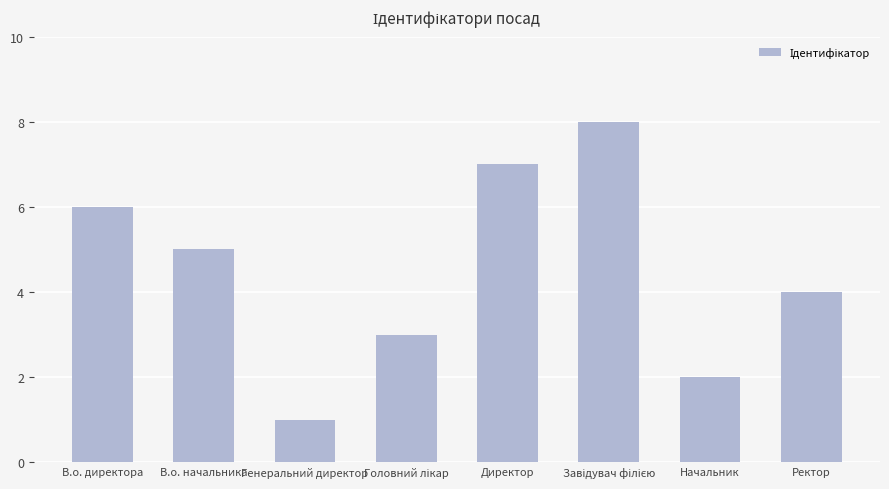

At which category does the chart reach its minimum across all series?

Генеральний директор